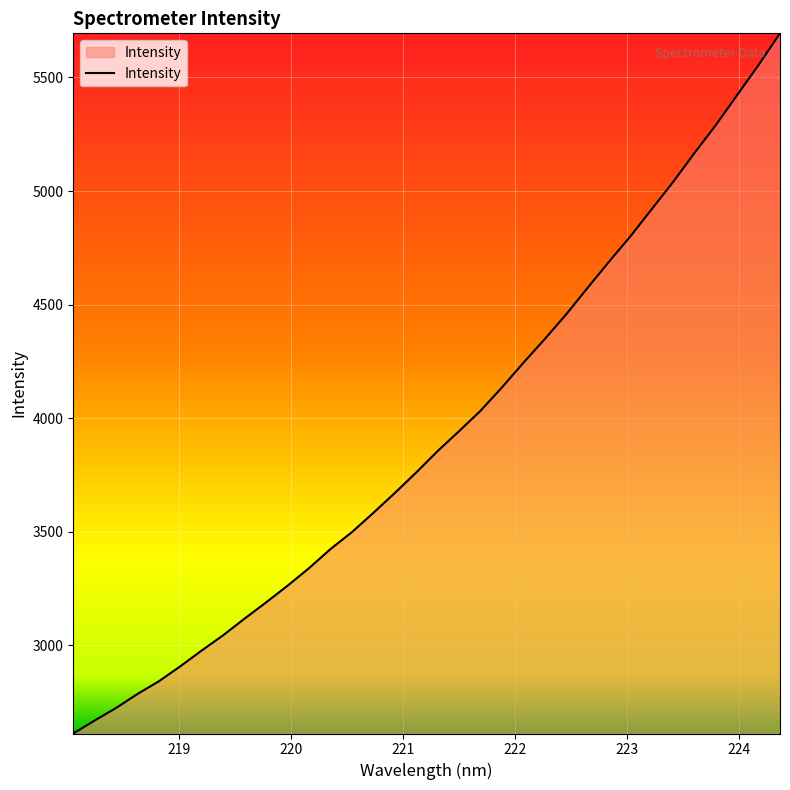

What is the greatest value displayed?

5694.4